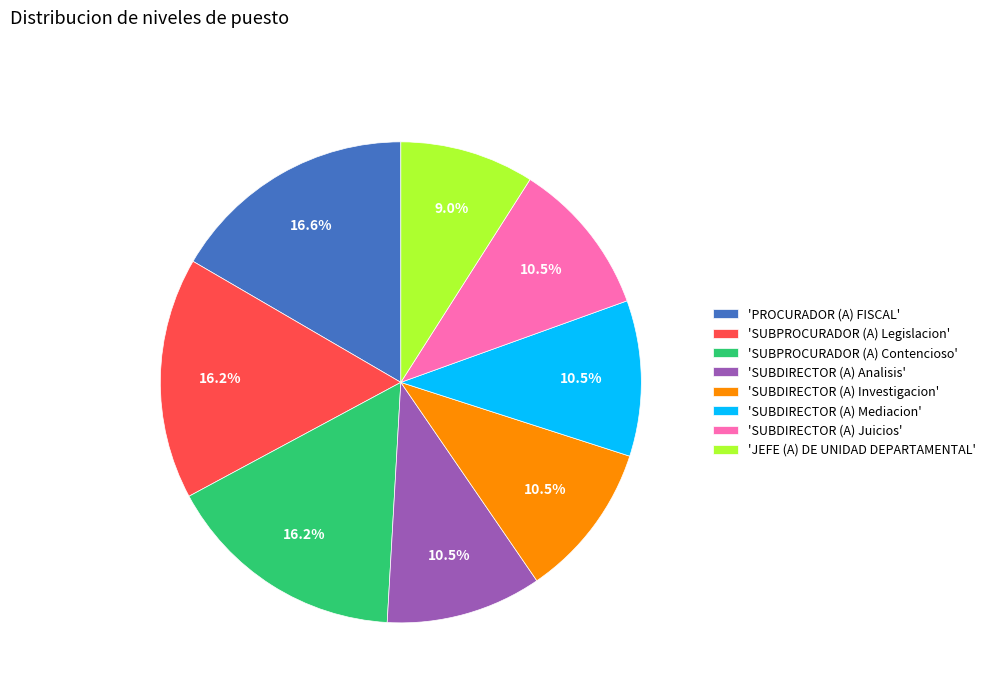

Is there a majority slice in this chart?

No